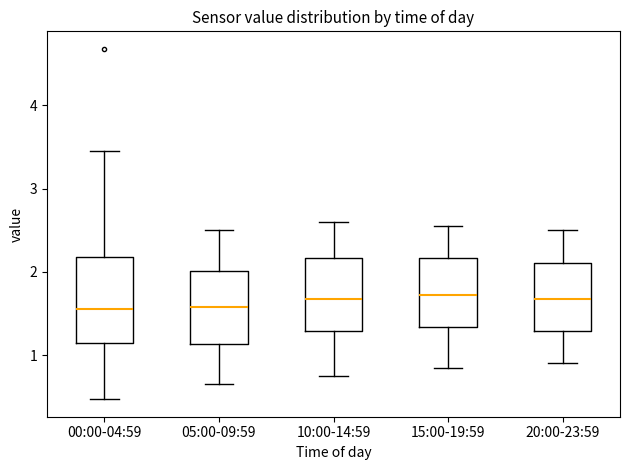

Reading left to right, transcribe this box plot: for each box, give where its median line is, the range the box spans, and where its two whiskers end, as read against the y-axis. The values are not printed on the chart, so give them approximately, as read against the axis.

00:00-04:59: median 1.6, box 1.1 to 2.2, whiskers 0.5 to 3.5
05:00-09:59: median 1.6, box 1.1 to 2.0, whiskers 0.7 to 2.5
10:00-14:59: median 1.7, box 1.3 to 2.2, whiskers 0.8 to 2.6
15:00-19:59: median 1.7, box 1.3 to 2.2, whiskers 0.9 to 2.6
20:00-23:59: median 1.7, box 1.3 to 2.1, whiskers 0.9 to 2.5